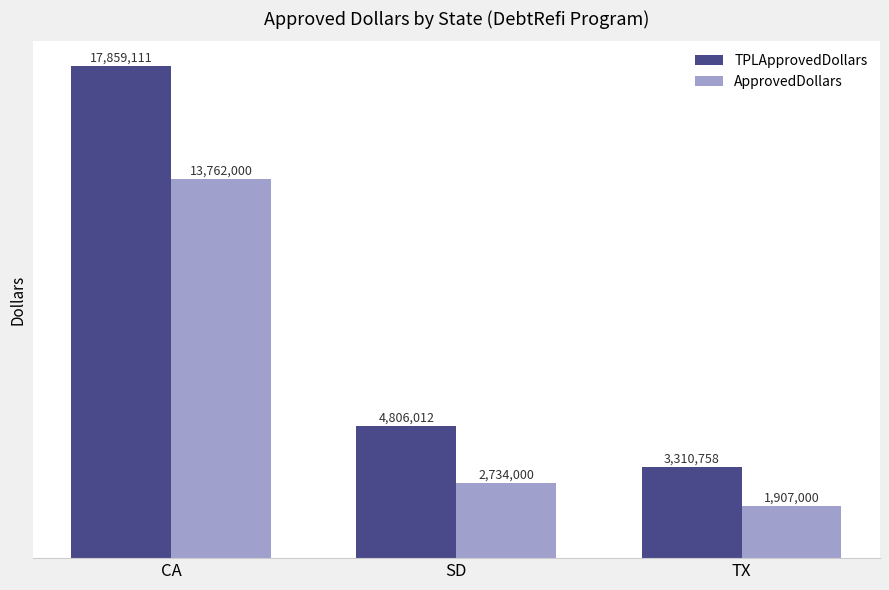

Which series changed the most between SD and TX?

TPLApprovedDollars